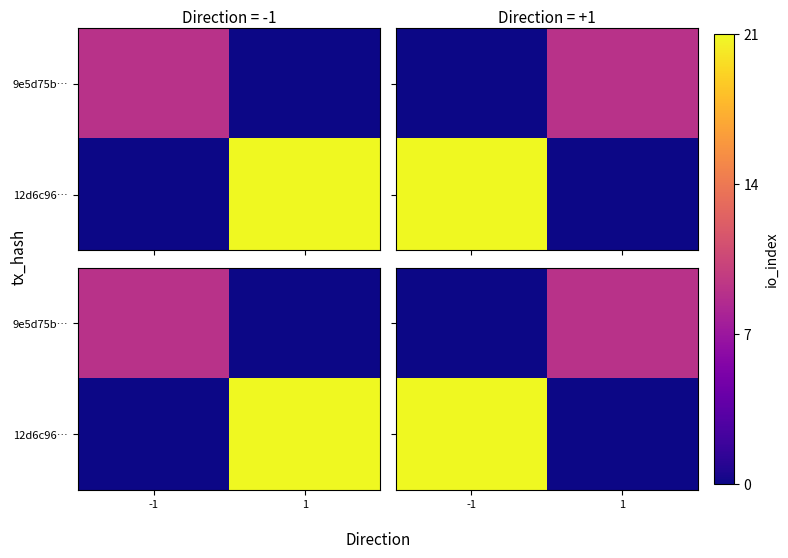

Is it true that 12d6c96… equals 21 at -1?

True